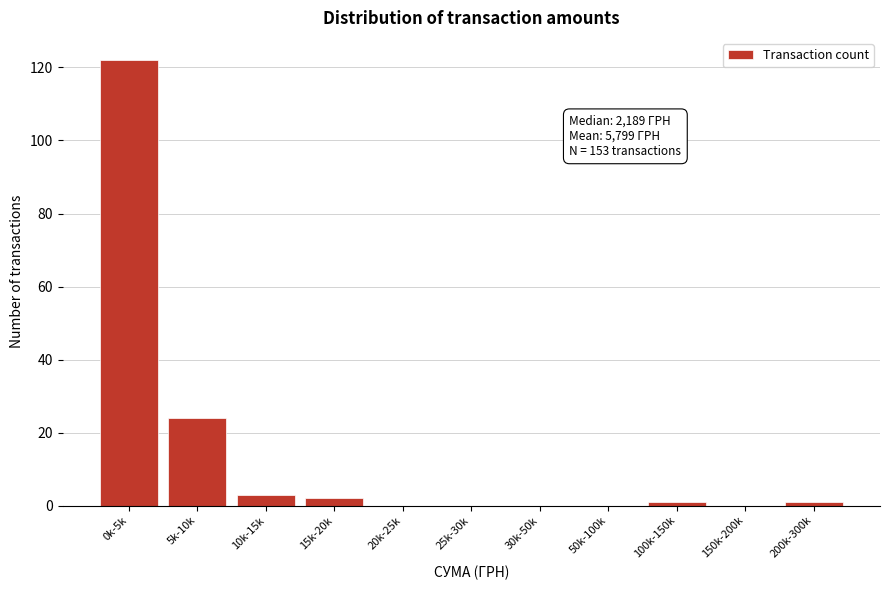

Reading right to left, what are all the values shown in this chart?

200k-300k=1	150k-200k=0	100k-150k=1	50k-100k=0	30k-50k=0	25k-30k=0	20k-25k=0	15k-20k=2	10k-15k=3	5k-10k=24	0k-5k=122